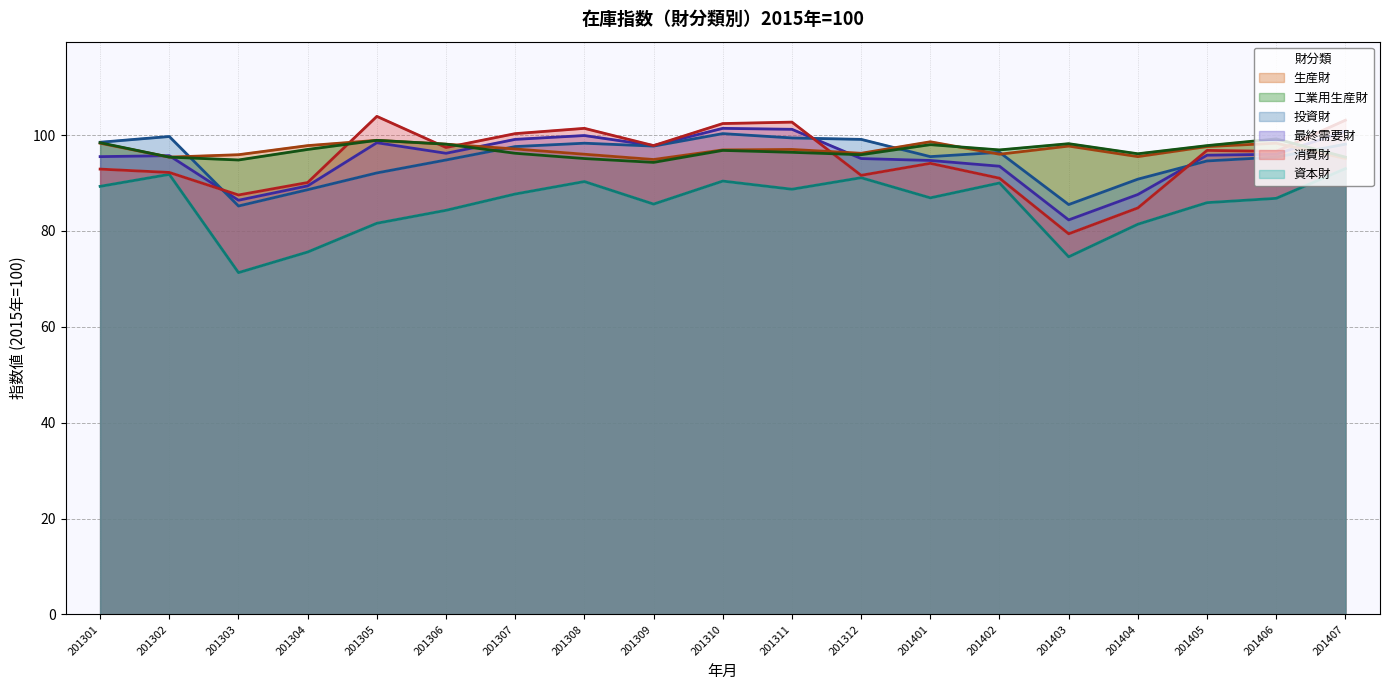

What is the difference between the 消費財（折れ線） values at 201306 and 201402?

6.4